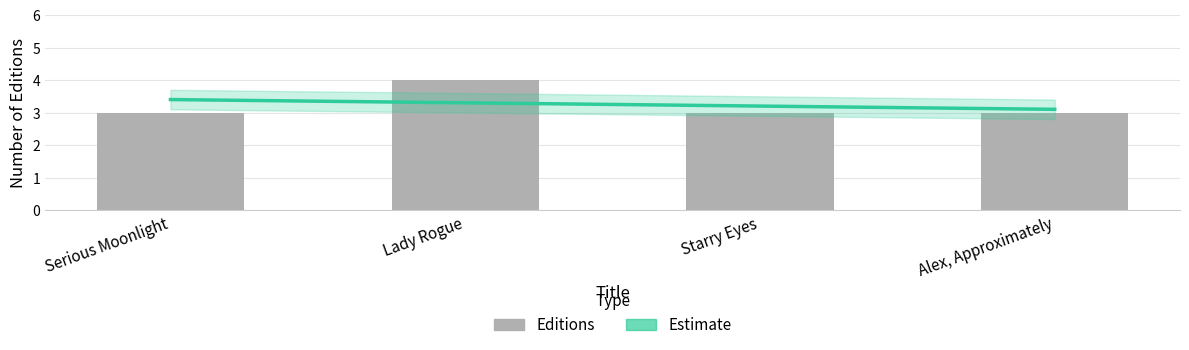

List the labels in order of value, smallest first.

Serious Moonlight, Starry Eyes, Alex, Approximately, Lady Rogue